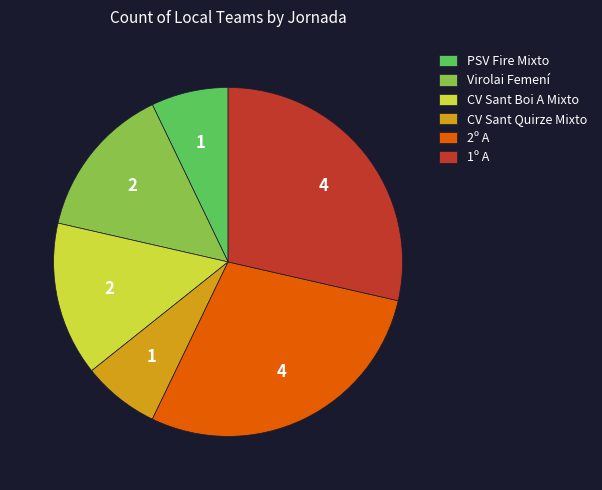

Is it true that CV Sant Boi A Mixto is 14% of the pie?

True